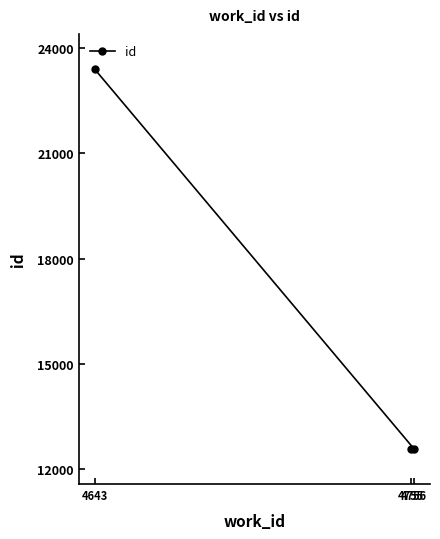

Does the chart display data point markers on the line(s)?

Yes